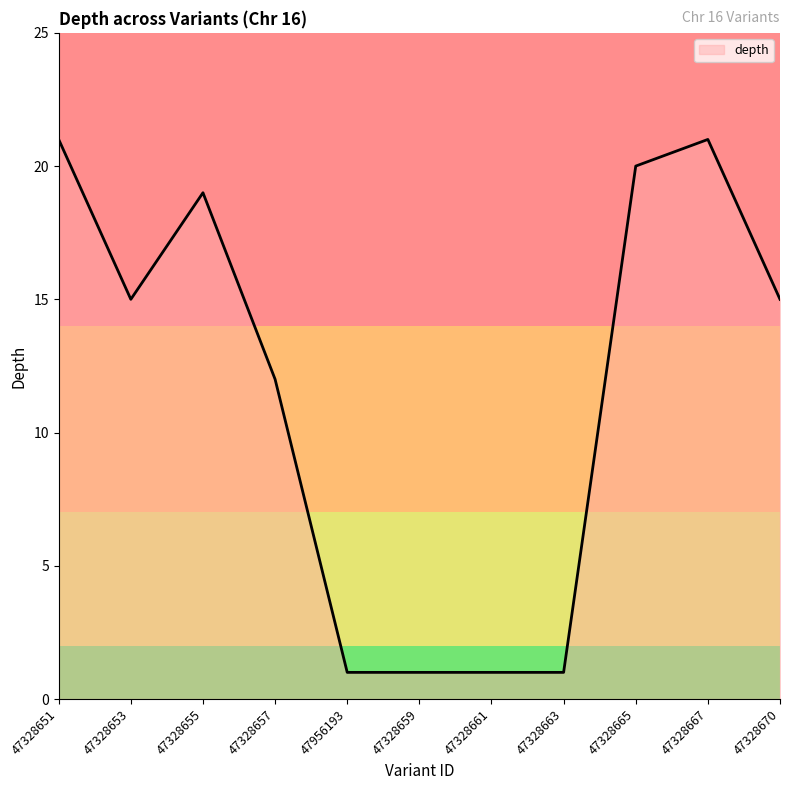

What is the greatest value displayed?

21